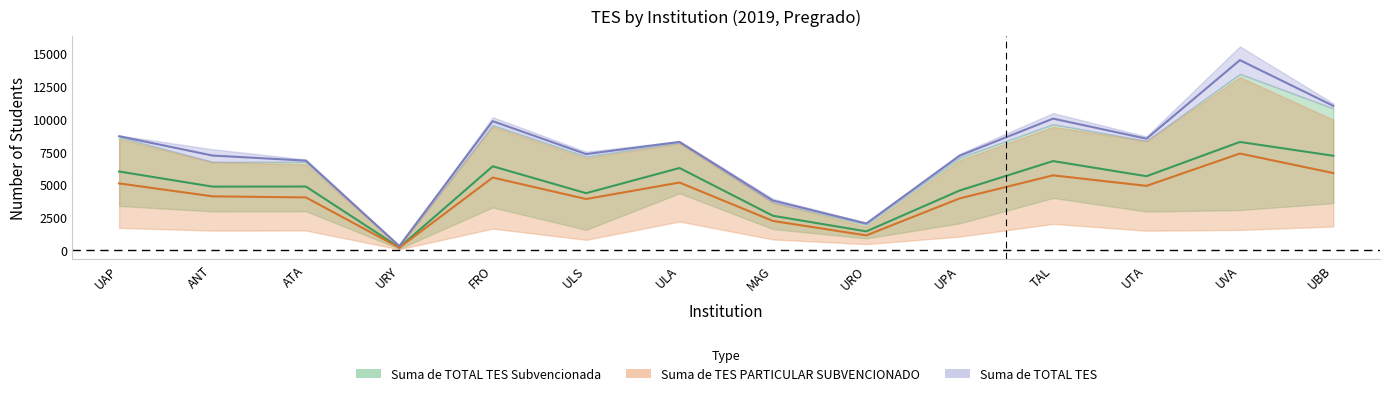

True or false: Suma de TOTAL TES and Suma de TES PARTICULAR SUBVENCIONADO intersect in this chart.

False